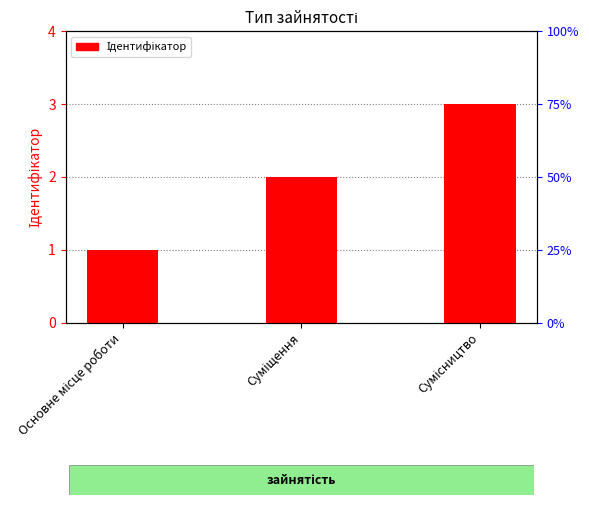

Are the bars horizontal?

No